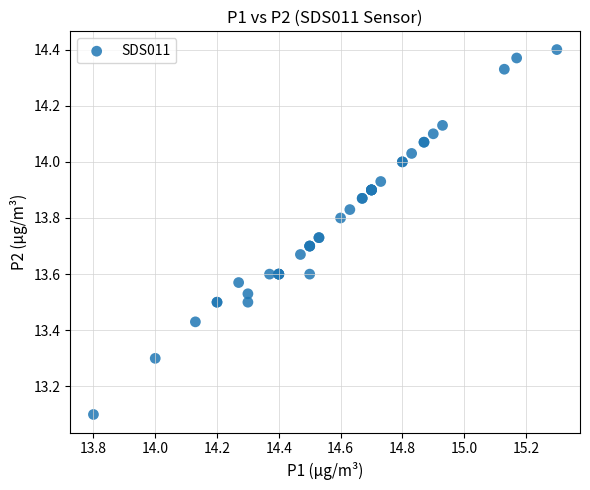

What Y value in the scatter plot is closest to 13?

13.1